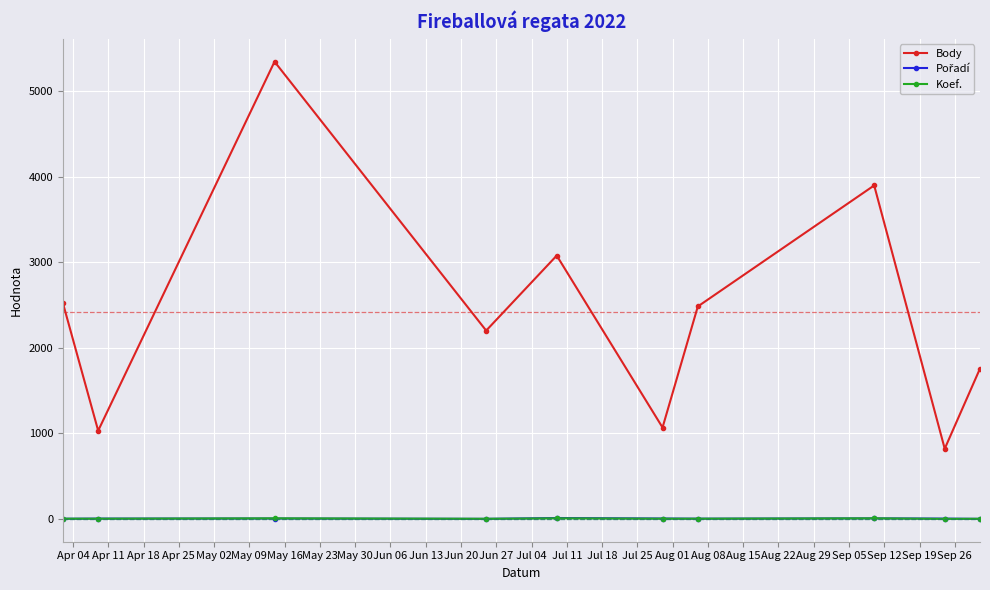

How many data points in Body are less than 2484?

5